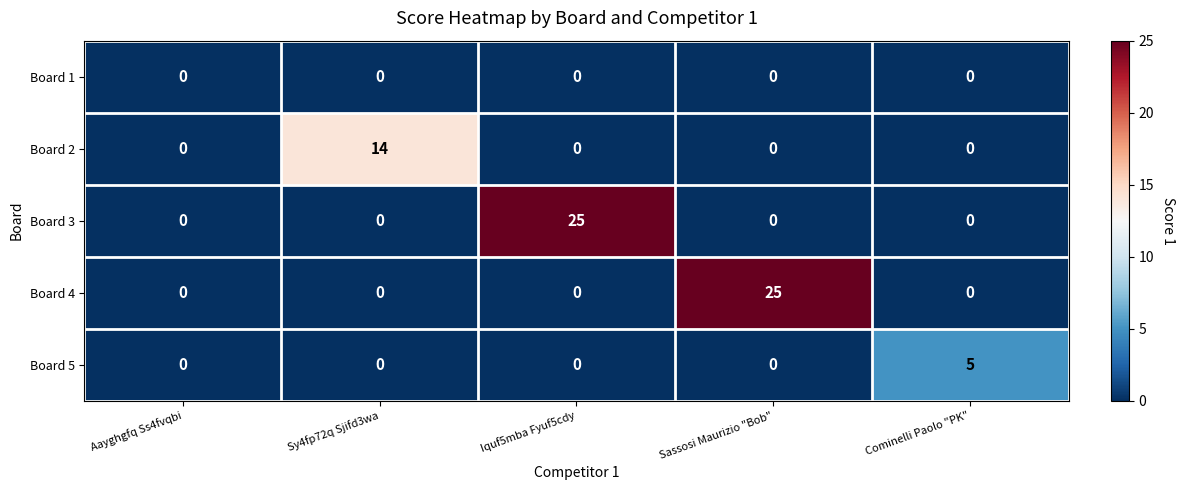

Count the number of data series in this chart.

5